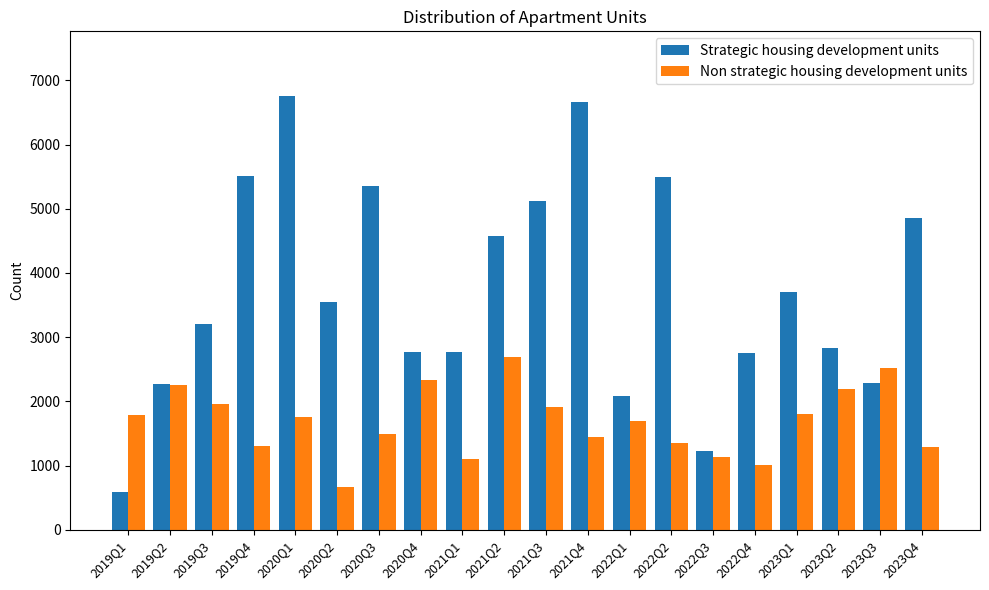

How many bars are there in total?

40